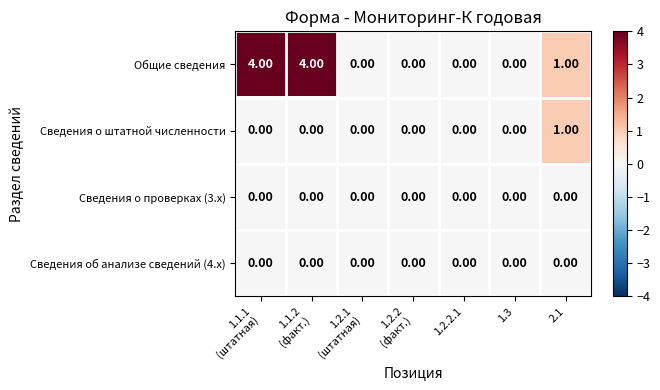

Which series has the largest total across all categories?

Общие сведения